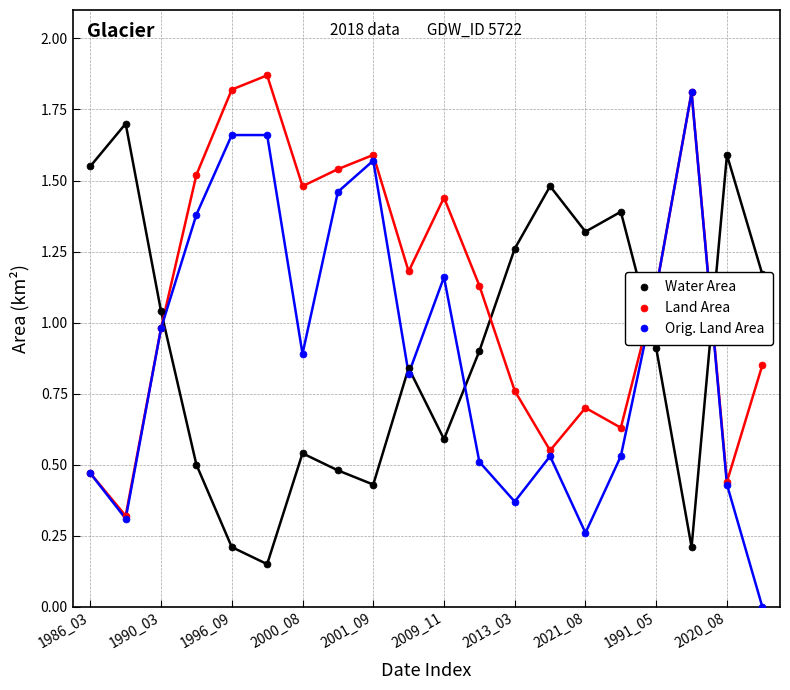

Does the chart display data point markers on the line(s)?

Yes